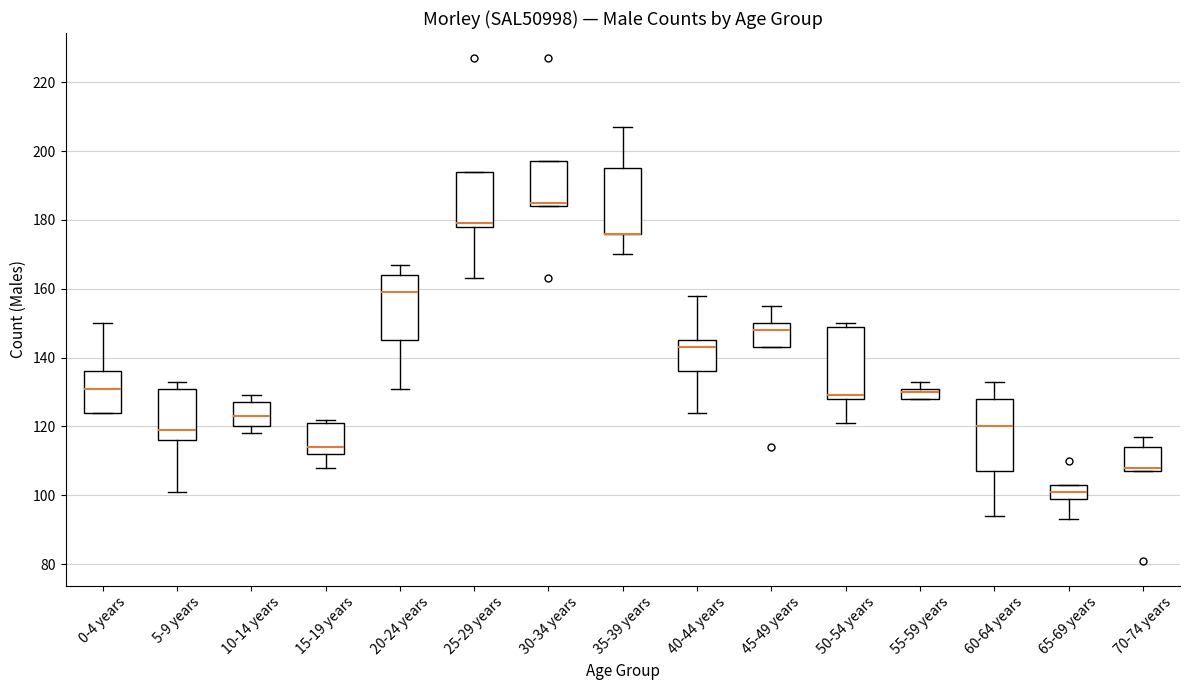

Reading left to right, transcribe this box plot: for each box, give where its median line is, the range the box spans, and where its two whiskers end, as read against the y-axis. The values are not printed on the chart, so give them approximately, as read against the axis.

0-4 years: median 132, box 124 to 136, whiskers 124 to 150
5-9 years: median 120, box 116 to 132, whiskers 102 to 134
10-14 years: median 124, box 120 to 128, whiskers 118 to 130
15-19 years: median 114, box 112 to 122, whiskers 108 to 122 (just above the box's upper edge)
20-24 years: median 160, box 146 to 164, whiskers 132 to 168
25-29 years: median 180, box 178 to 194, whiskers 164 to 194
30-34 years: median 186, box 184 to 198, whiskers 184 to 198
35-39 years: median 176 (drawn on the box's lower edge), box 176 to 196, whiskers 170 to 208
40-44 years: median 144, box 136 to 146, whiskers 124 to 158
45-49 years: median 148, box 144 to 150, whiskers 144 to 156
50-54 years: median 130, box 128 to 150, whiskers 122 to 150 (just above the box's upper edge)
55-59 years: median 130, box 128 to 132, whiskers 128 to 134
60-64 years: median 120, box 108 to 128, whiskers 94 to 134
65-69 years: median 102, box 100 to 104, whiskers 94 to 104
70-74 years: median 108 (just above the box's lower edge), box 108 to 114, whiskers 108 to 118